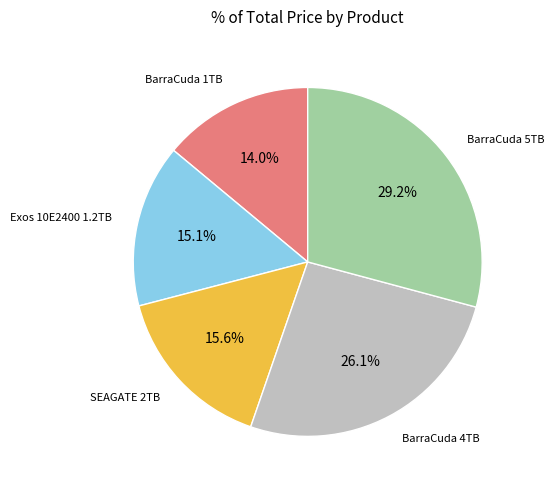

Is there any slice that represents more than half of the pie?

No